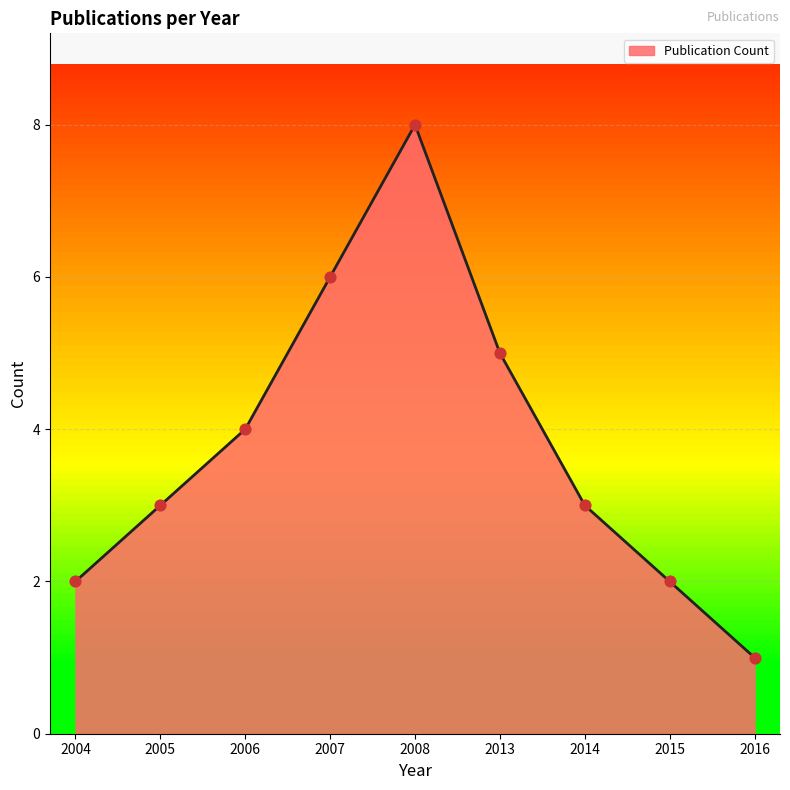

Approximately how many times larger is the value at 2013 compared to 2014?

1.7